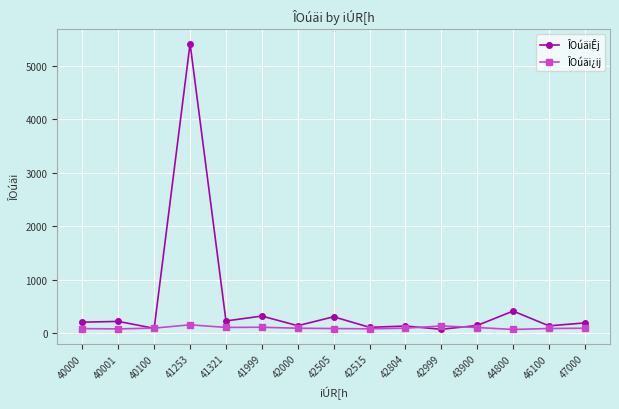

Between 41253 and 46100, which series saw the biggest shift?

ÎOúäiÊj